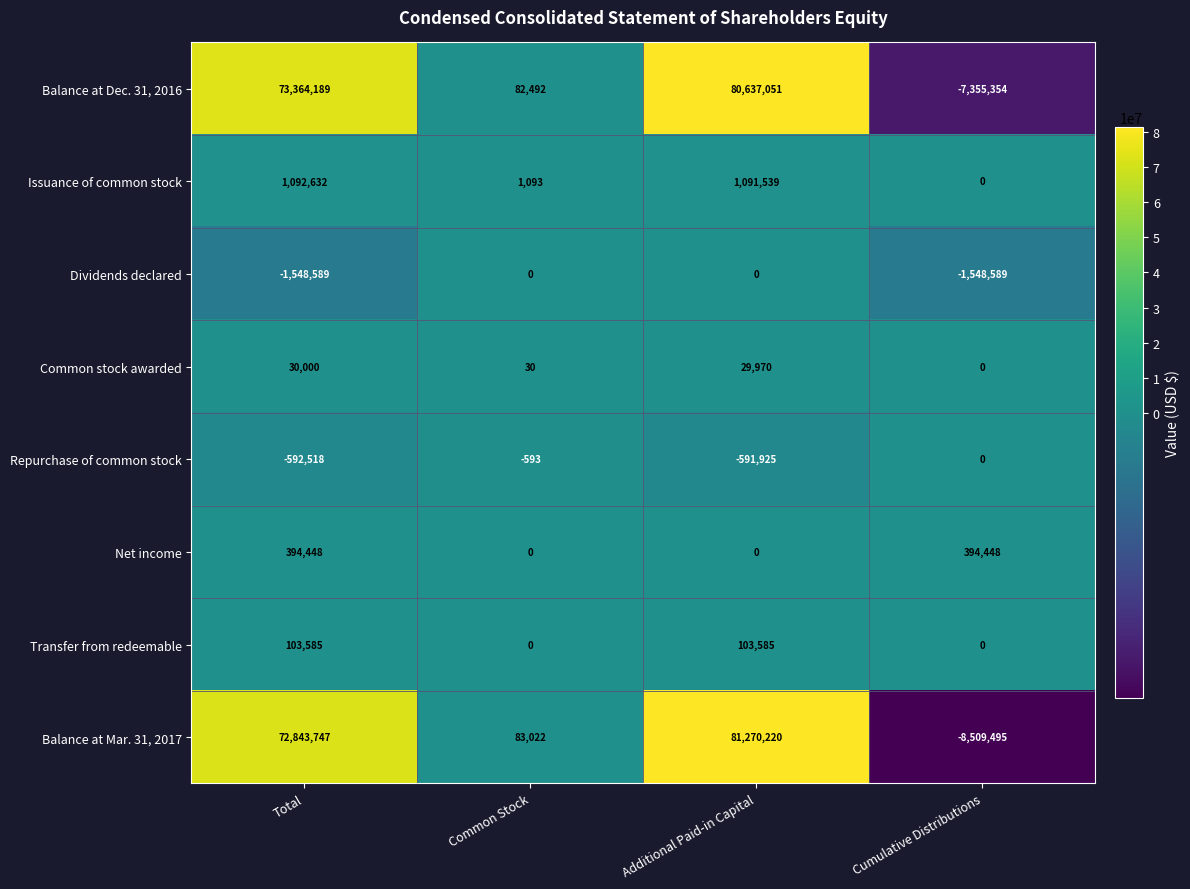

The Dividends declared series shows -1548589 at Total. True or false?

True